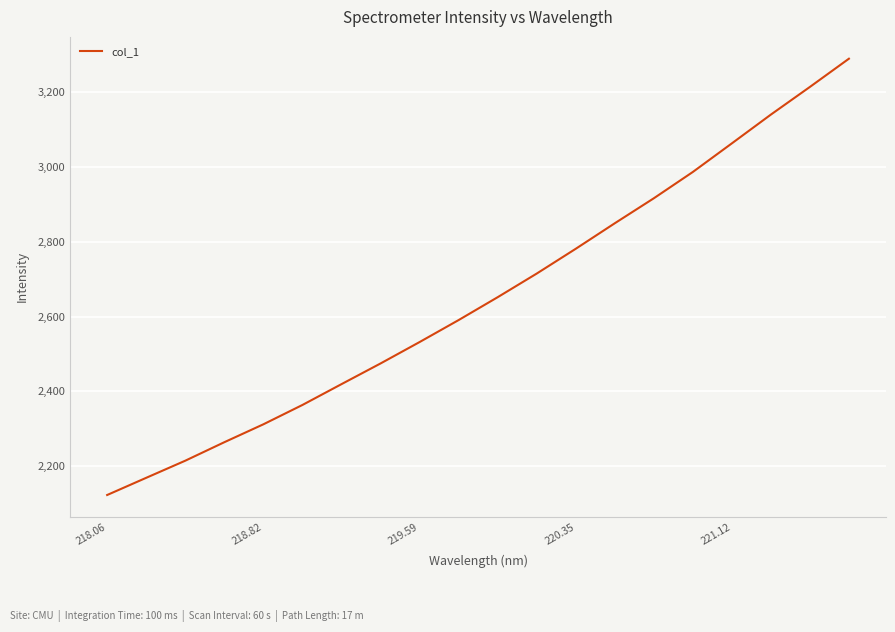

What is the greatest value displayed?

3290.0